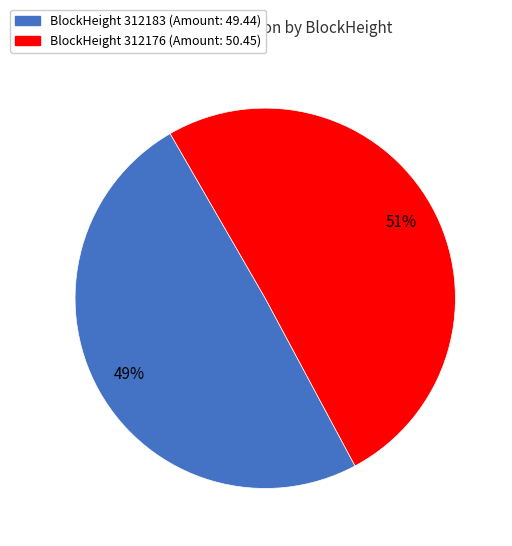

Is there a majority slice in this chart?

Yes